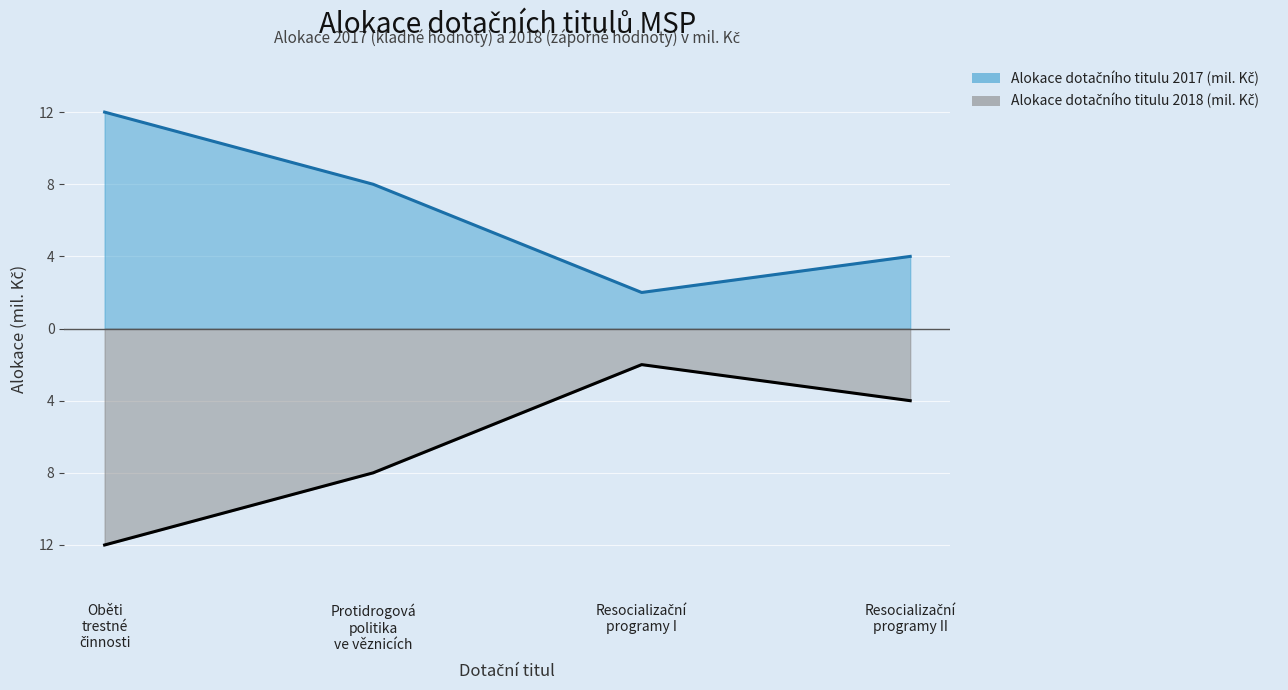

Does the chart display data point markers on the line(s)?

No